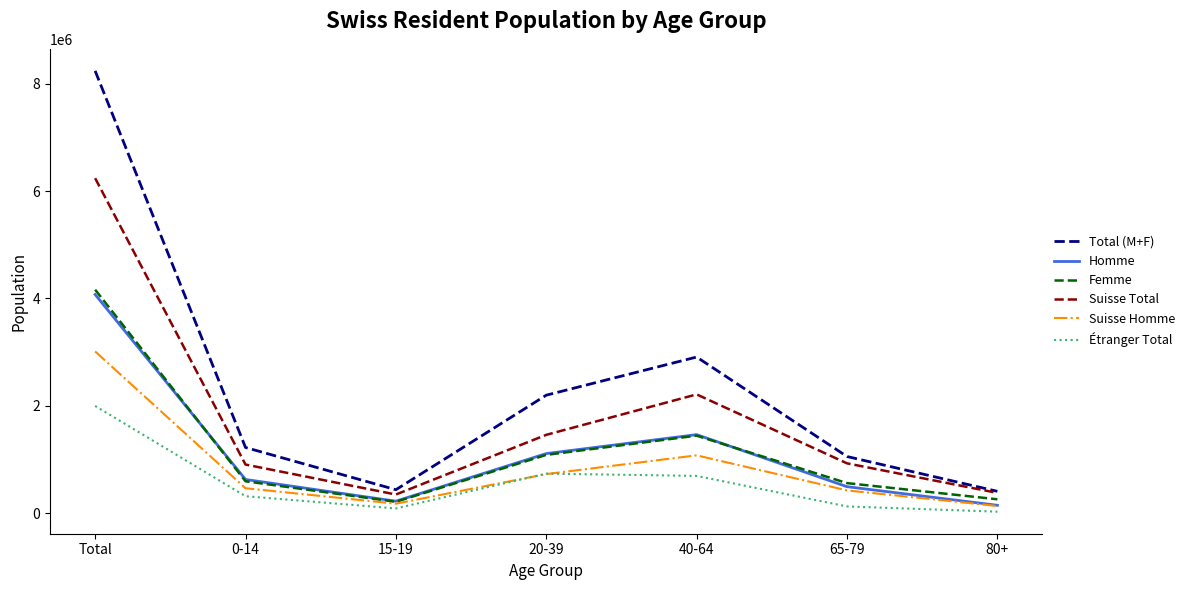

True or false: Total (M+F) and Homme intersect in this chart.

False